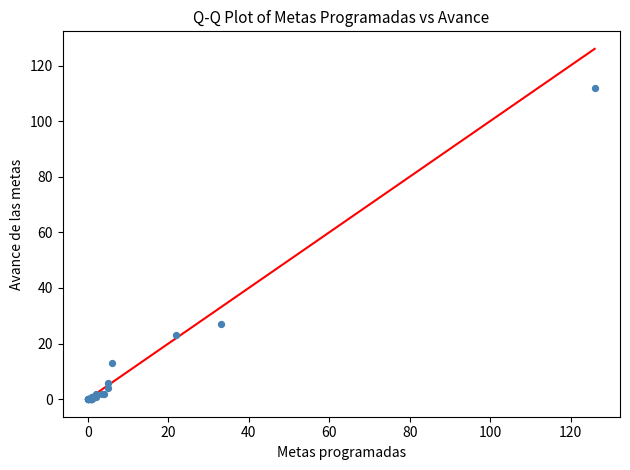

What Y value in the scatter plot is closest to 56?

27.0